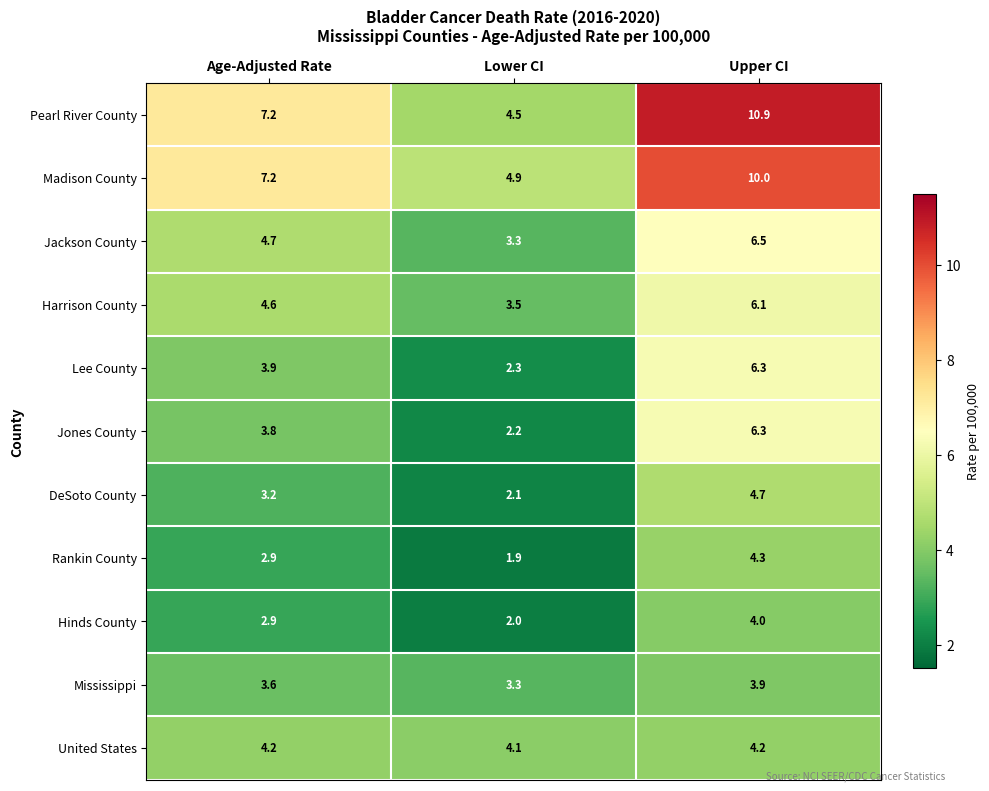

What is the total value across all series at Age-Adjusted Rate?

48.2